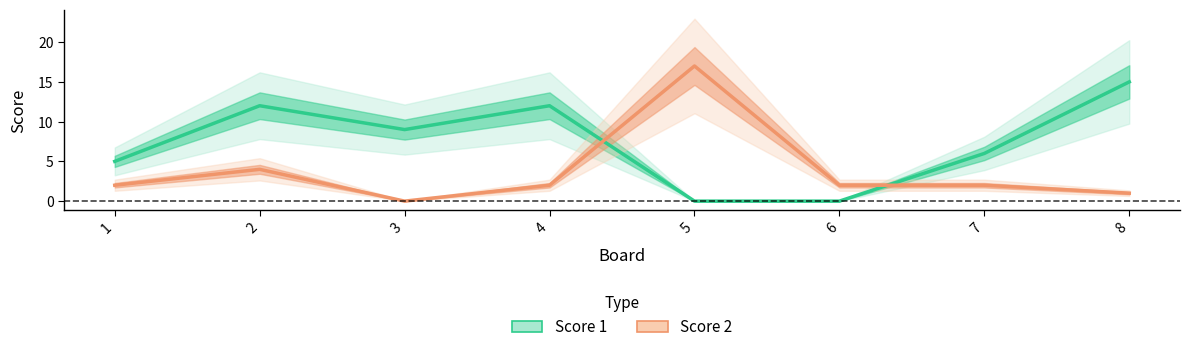

True or false: Score 2 has a value of 3 at 1.

False